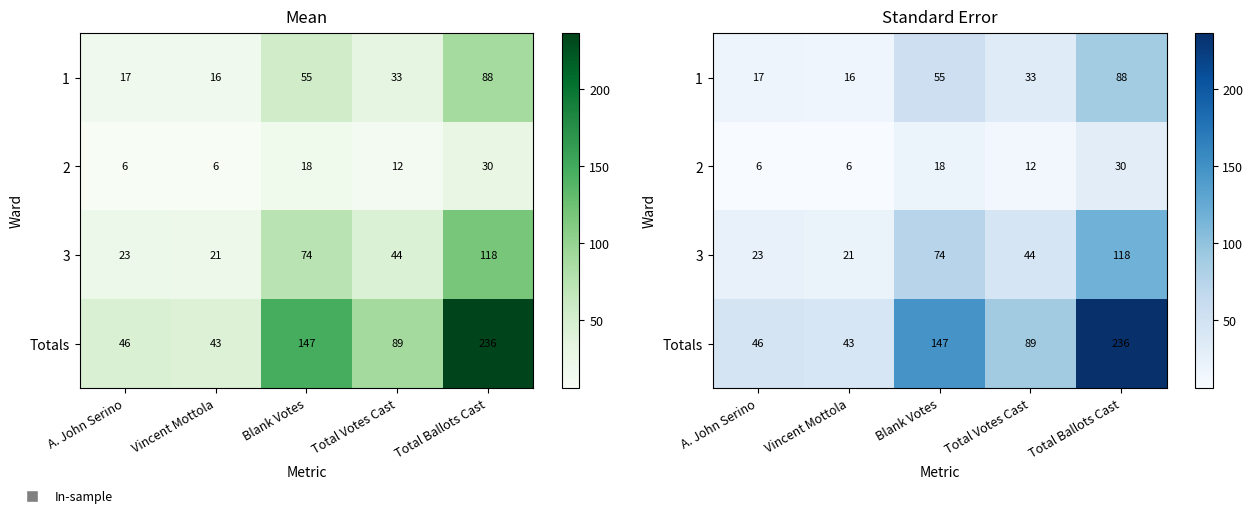

The value of Totals at Blank Votes is 147. True or false?

True